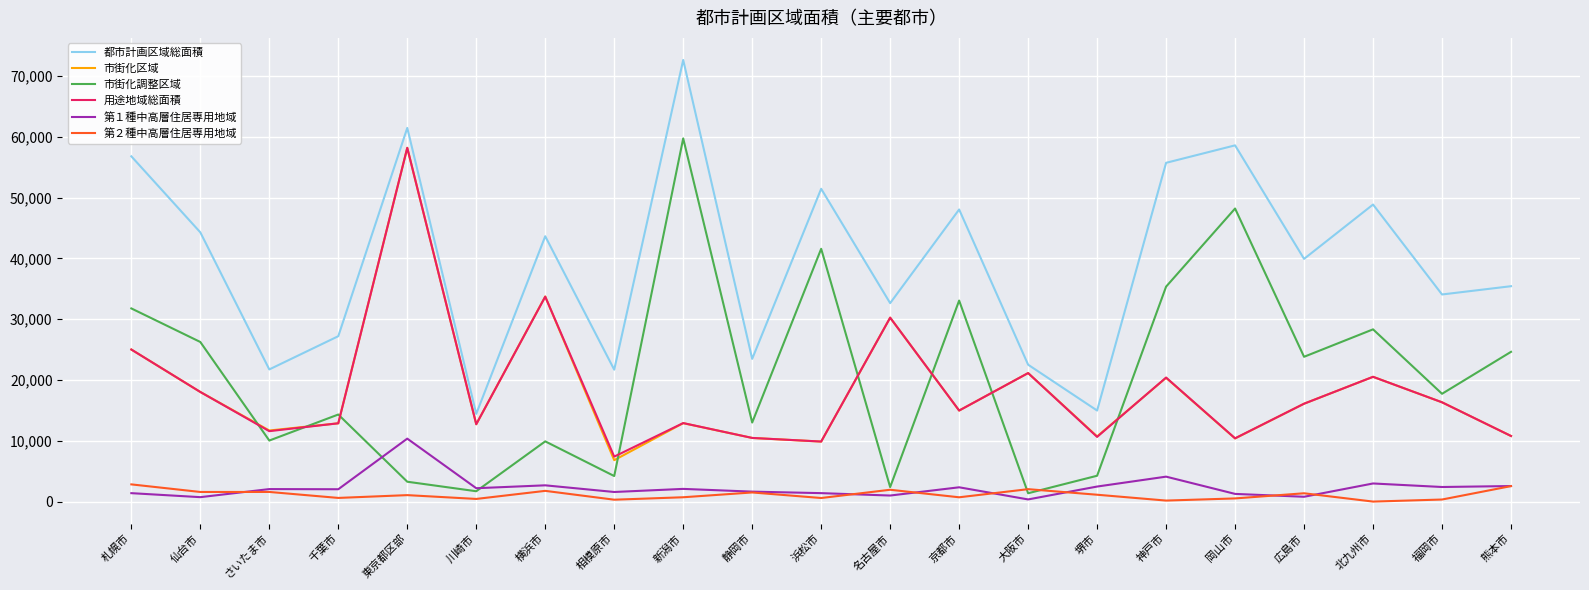

Which series changed the most between 堺市 and 神戸市?

都市計画区域総面積